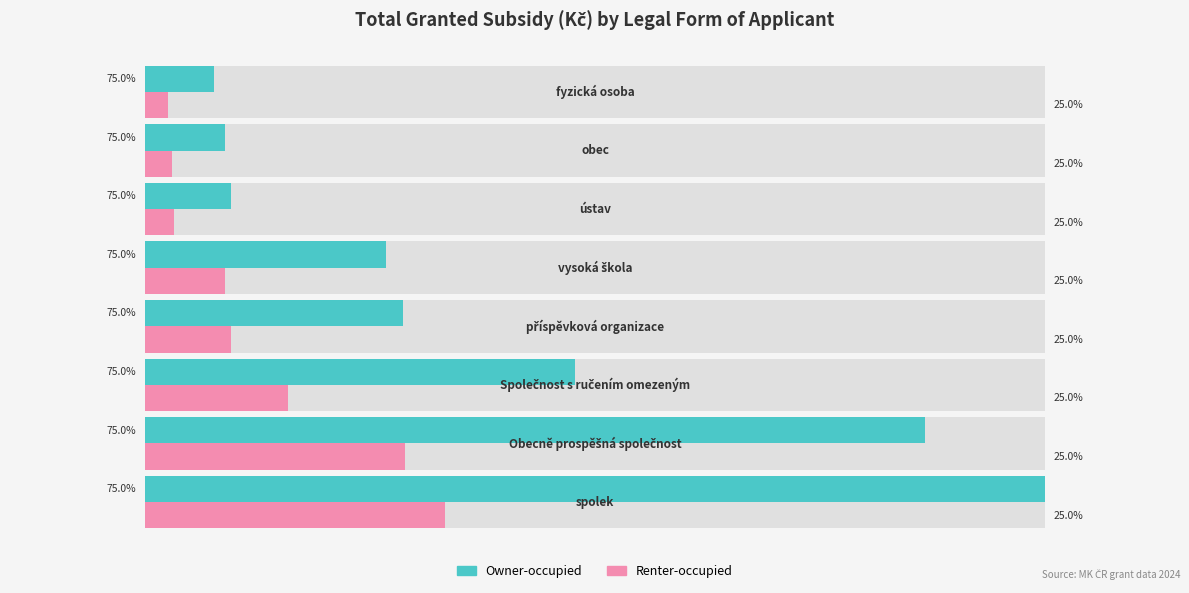

How many data points in Owner-occupied are less than 168750?

4